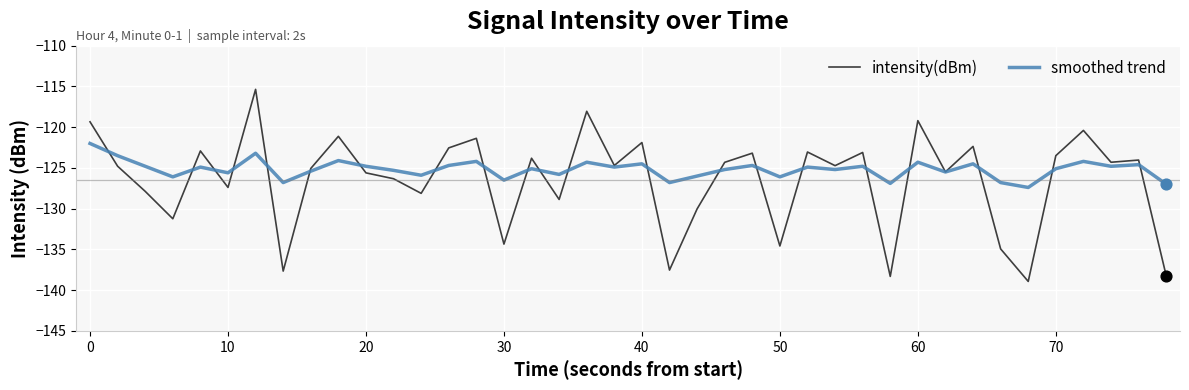

Which series has the largest range (max minus min)?

intensity(dBm)